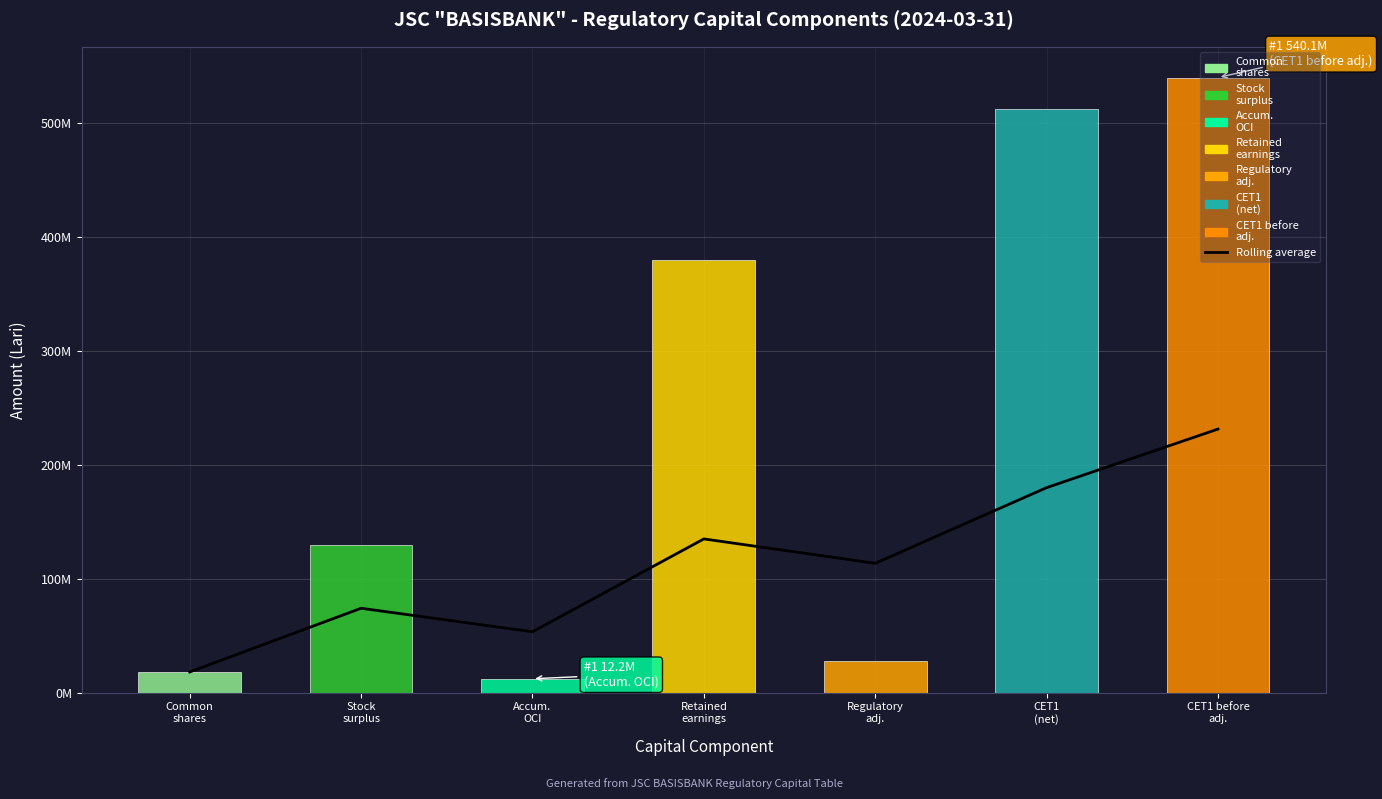

Approximately how many times larger is the value at Stock
surplus compared to CET1 before
adj.?

0.3